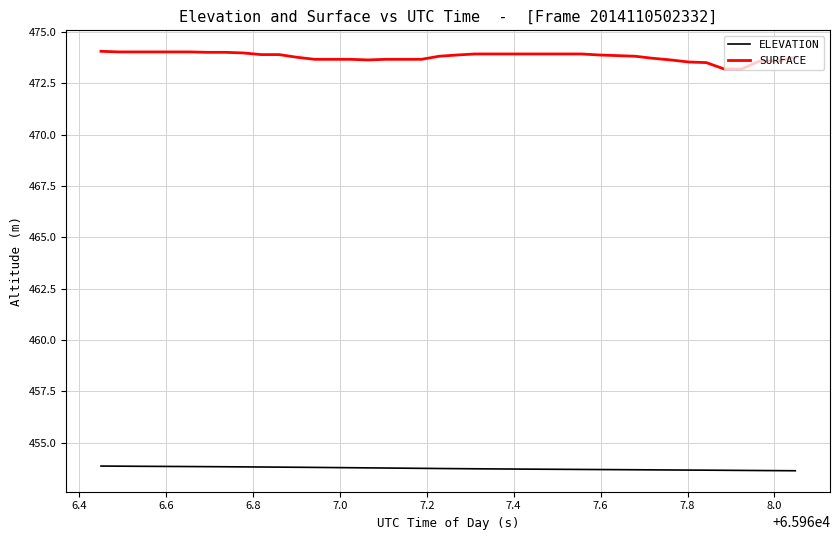

Does the chart display data point markers on the line(s)?

No